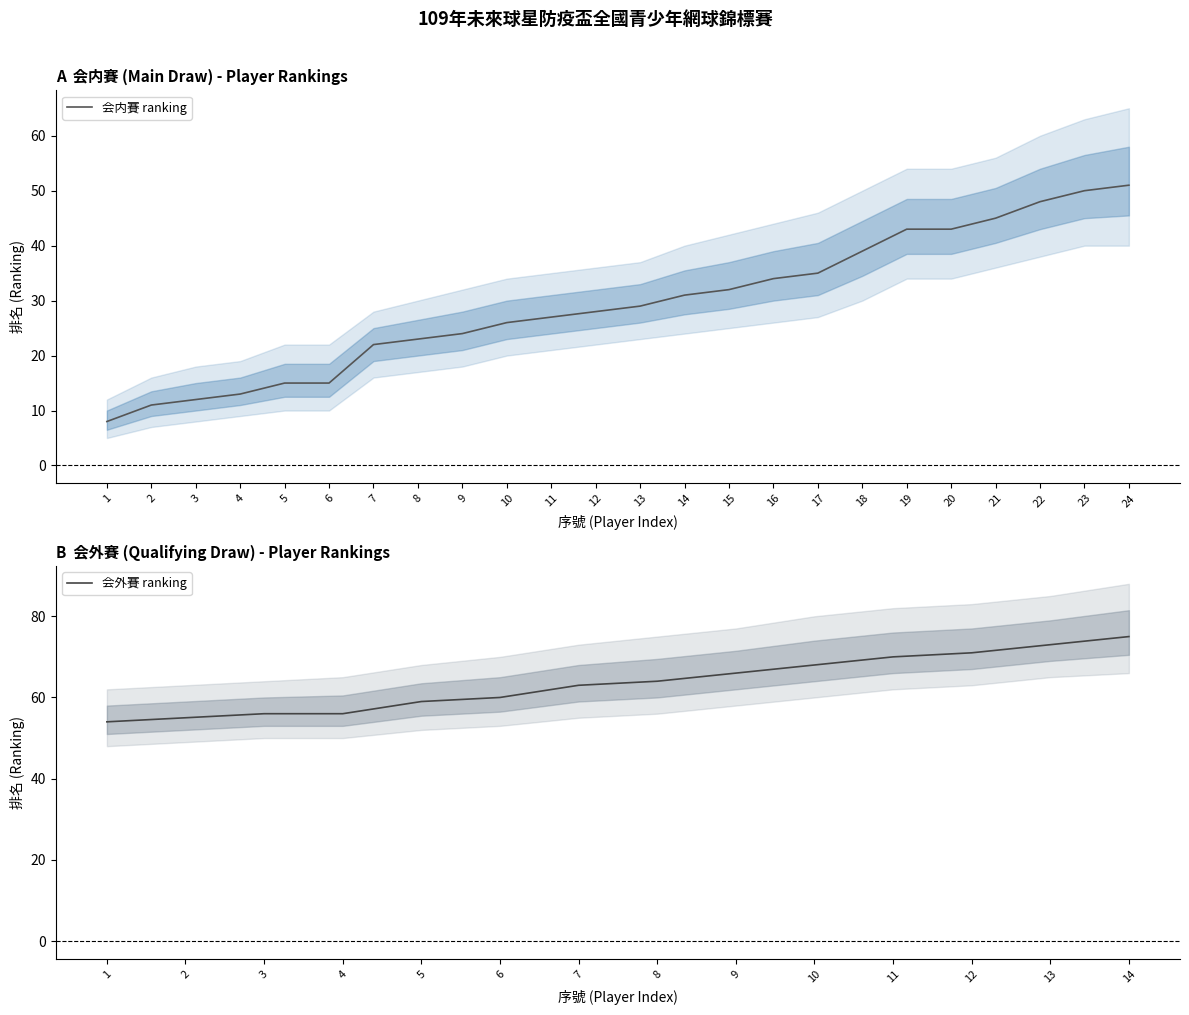

True or false: 会内賽 ranking has a value of 7 at 6.

False